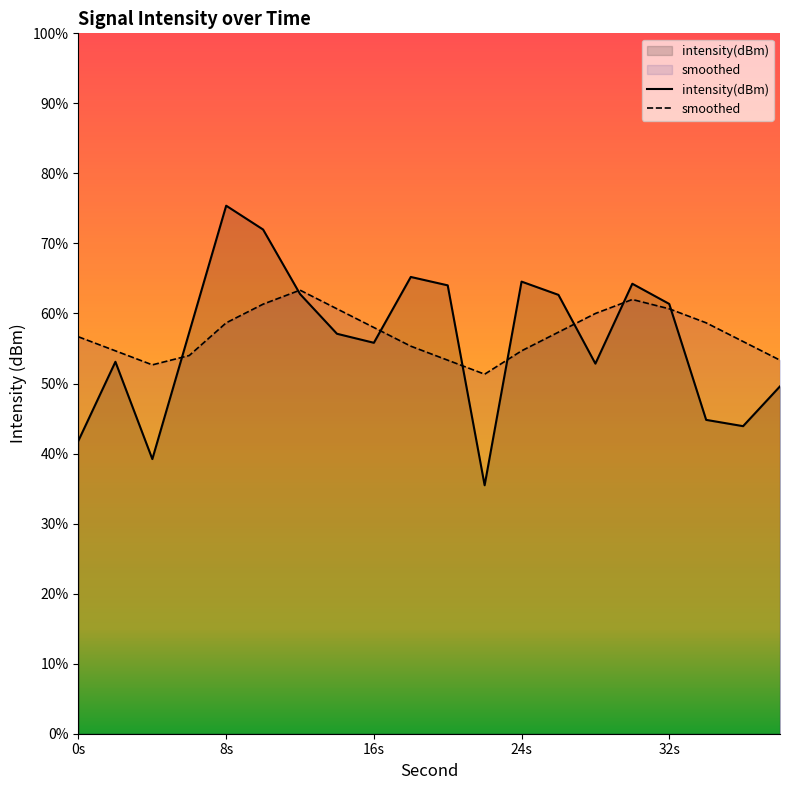

How many times do smoothed and intensity(dBm) cross each other?

8